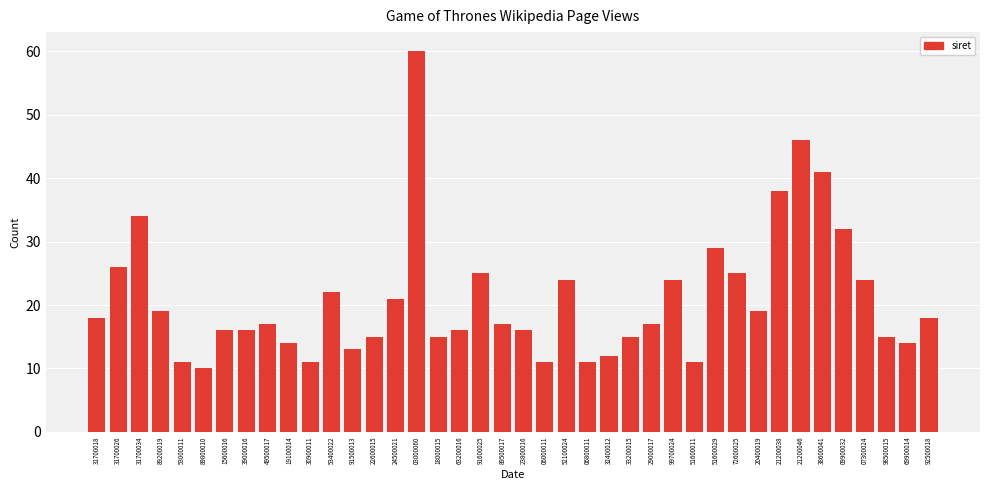

What is the difference between the maximum and minimum values?

50